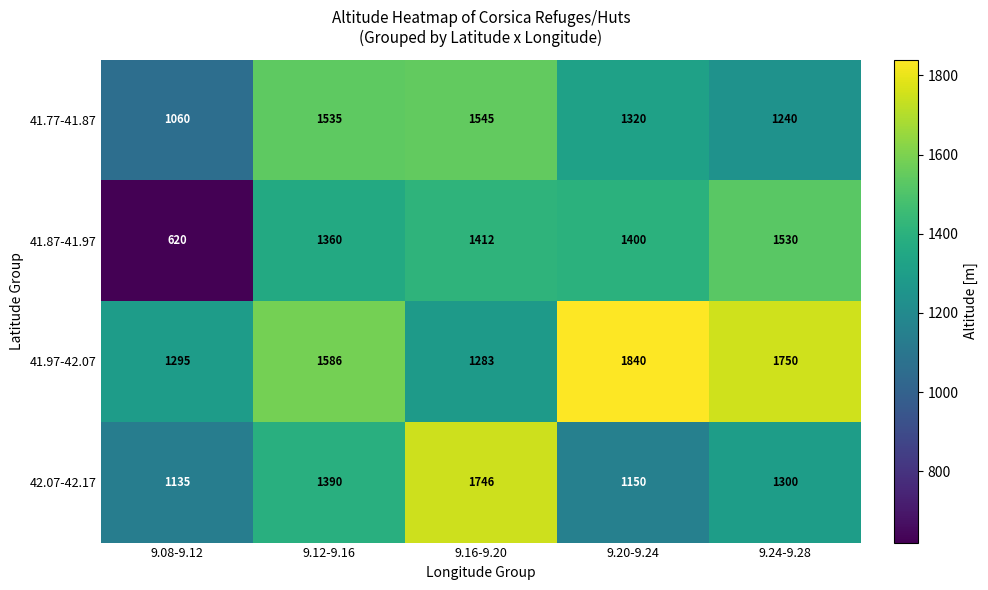

Which series has the widest spread of values?

41.87-41.97